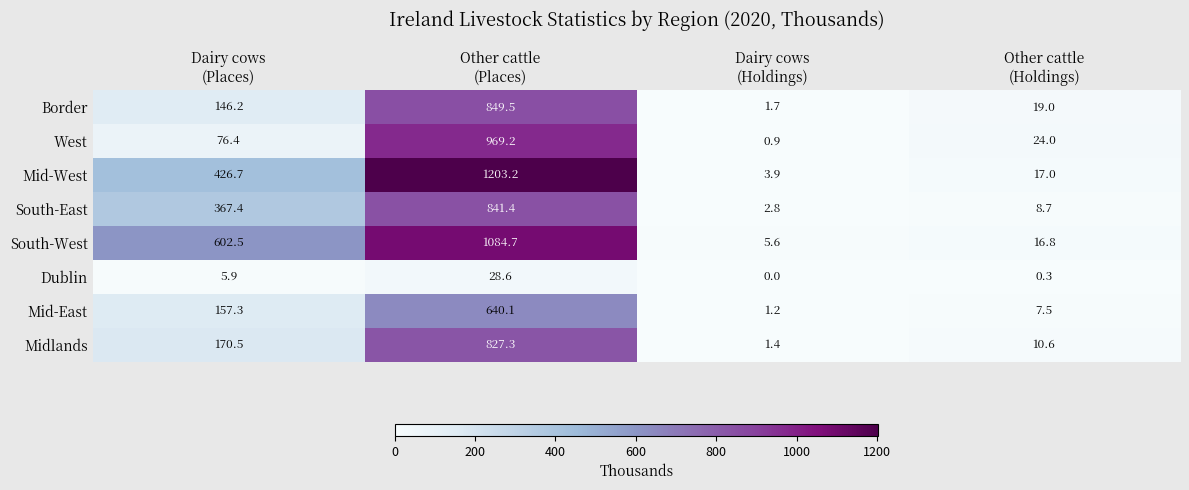

Which series has the largest total across all categories?

South-West